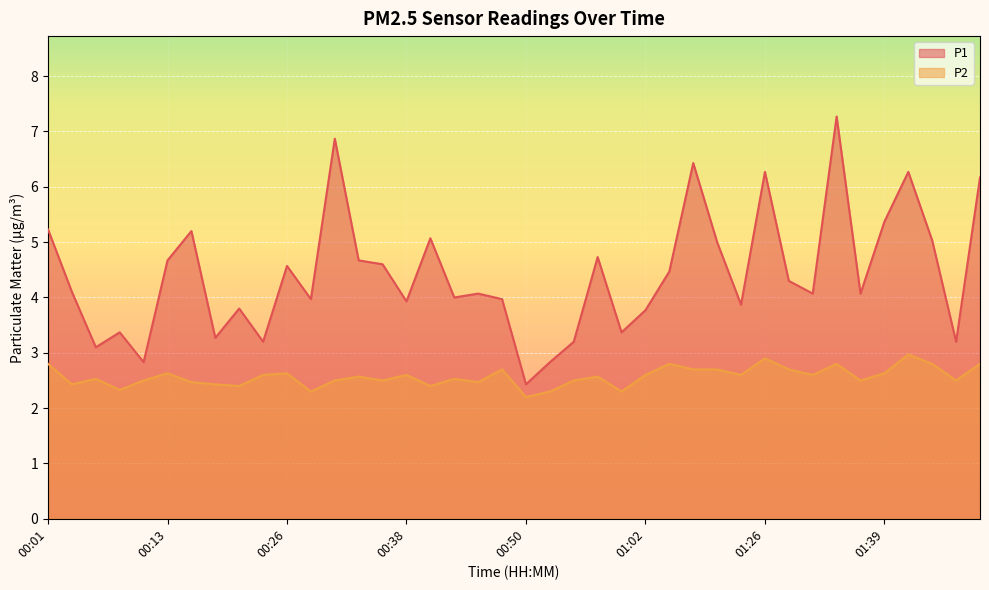

What is the minimum value for P1?

2.4